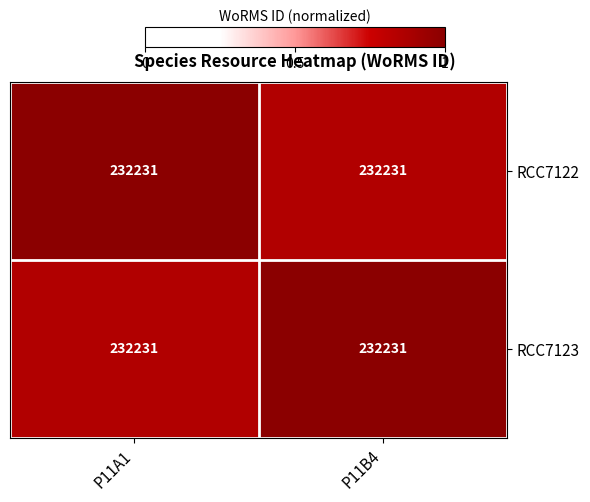

What is the difference between the highest and lowest values at P11B4?

0.2